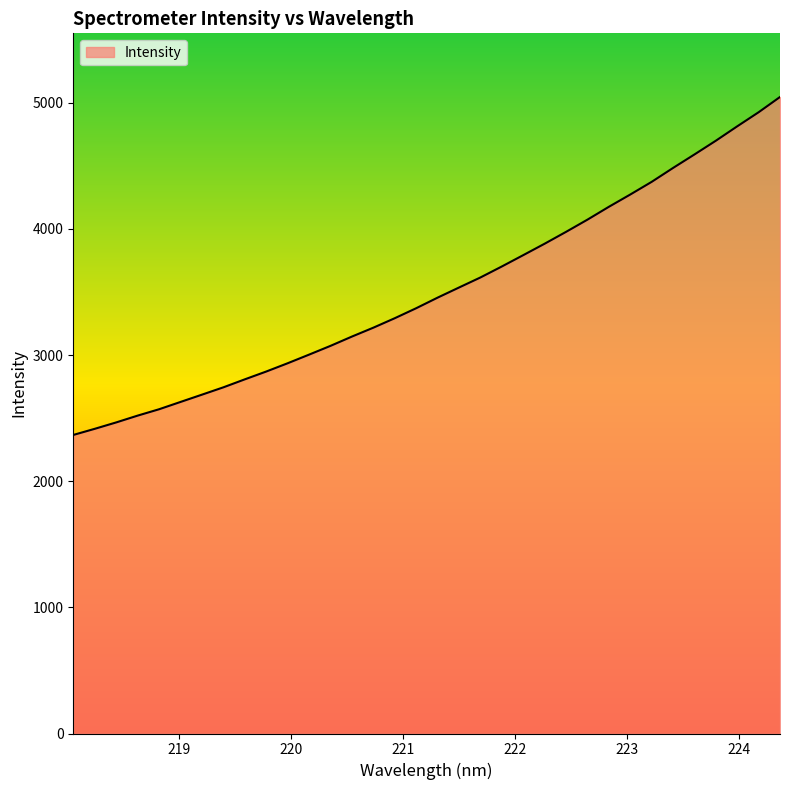

What is the sum of all values?

119502.9